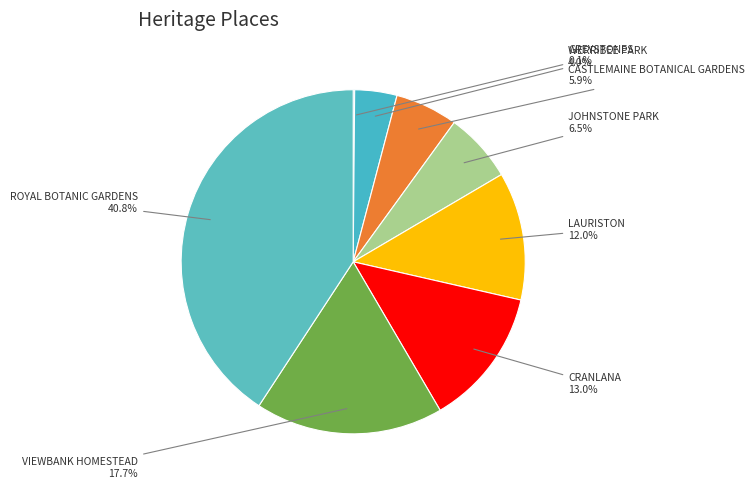

Which category has the biggest portion of the pie?

ROYAL BOTANIC GARDENS